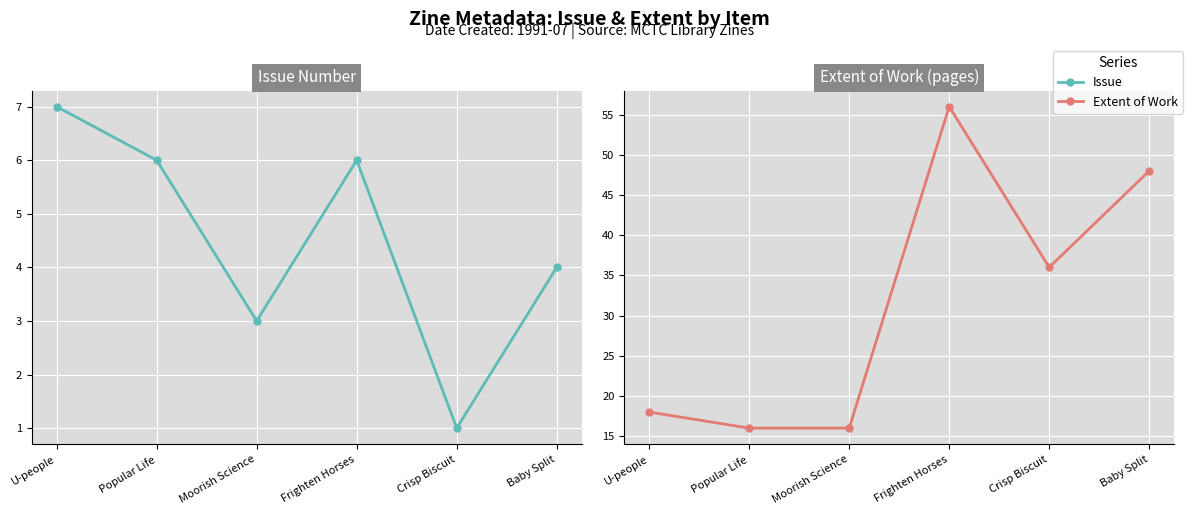

What is the maximum value shown in the chart?

56